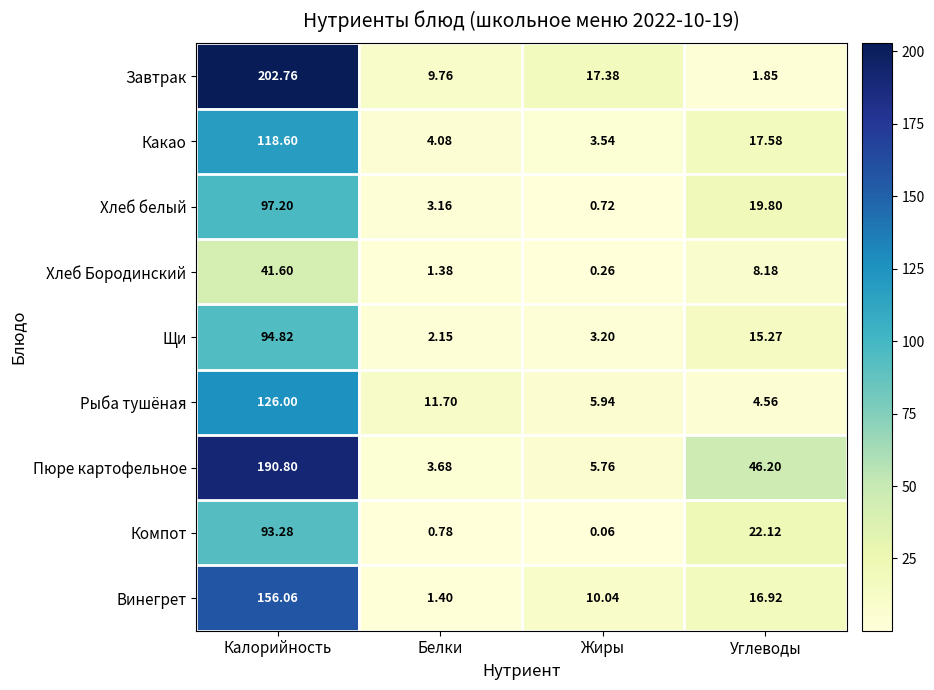

Rank the categories by Завтрак value from lowest to highest.

Углеводы, Белки, Жиры, Калорийность